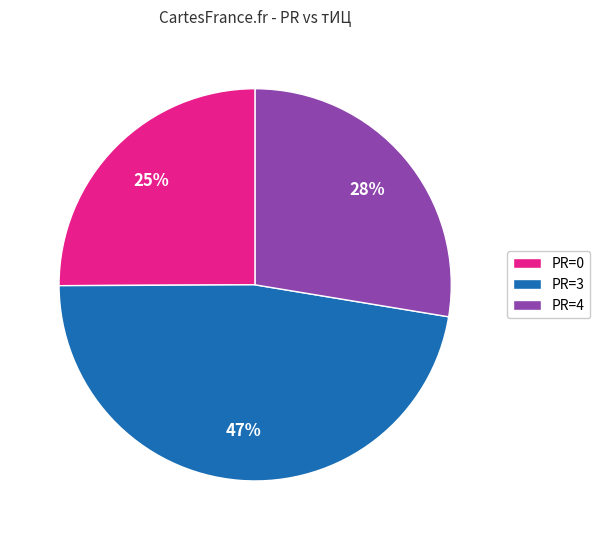

Does any single category account for the majority?

No